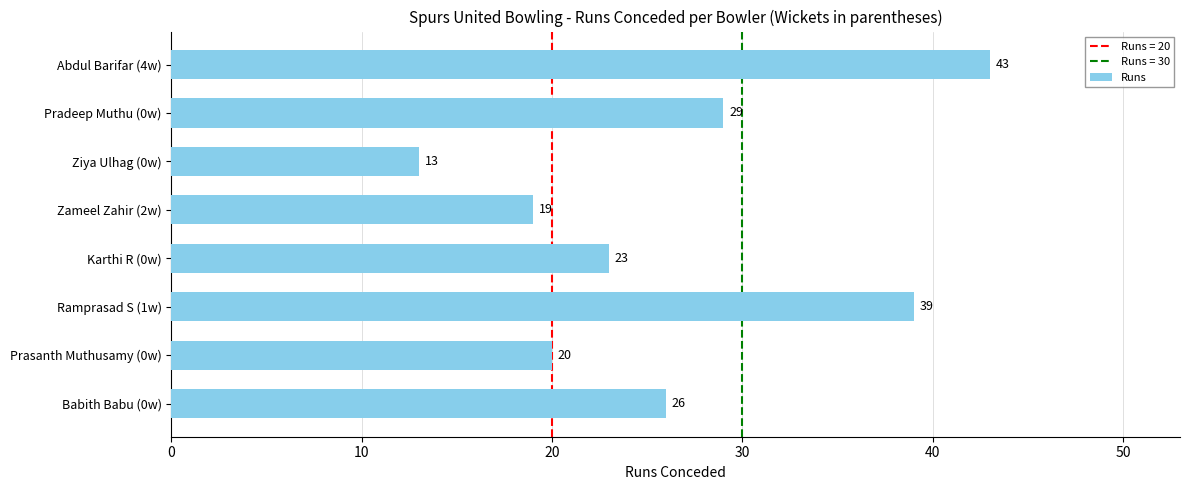

Is it true that the value at Ziya Ulhag (0w) is 4?

False